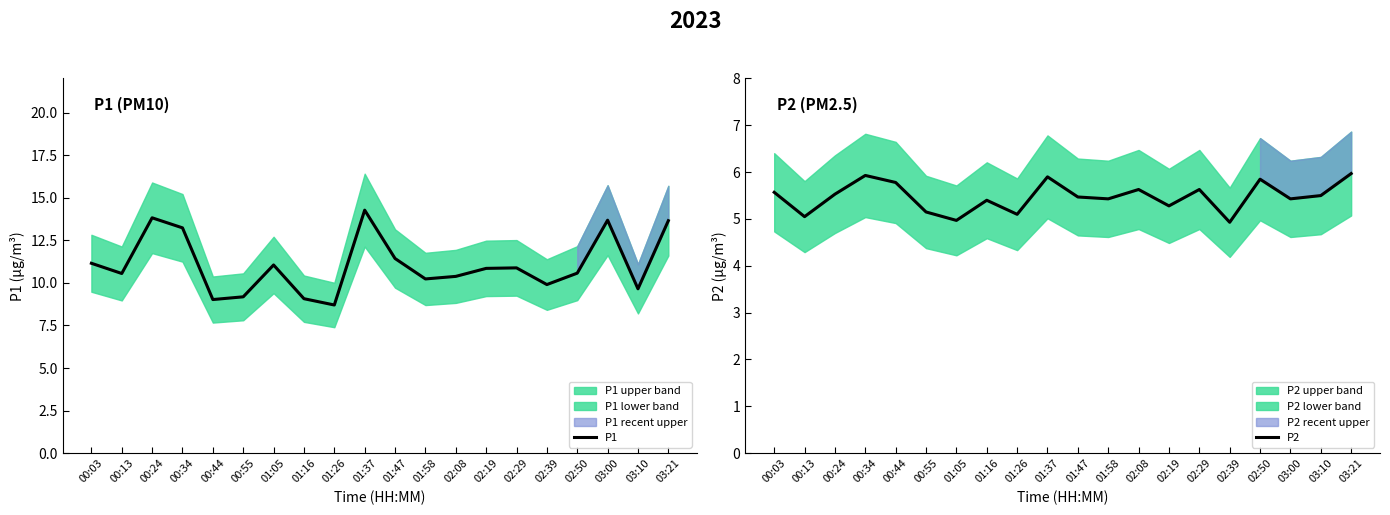

True or false: P2 and P1 intersect in this chart.

False